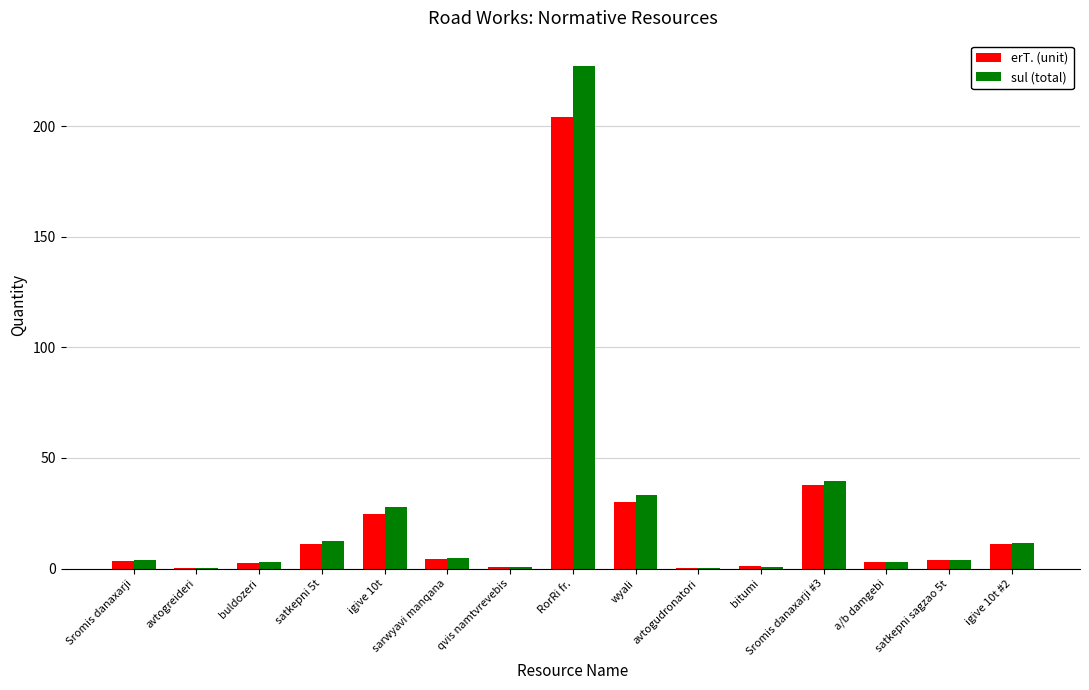

Between sarwyavi manqana and bitumi, which series saw the biggest shift?

sul (total)